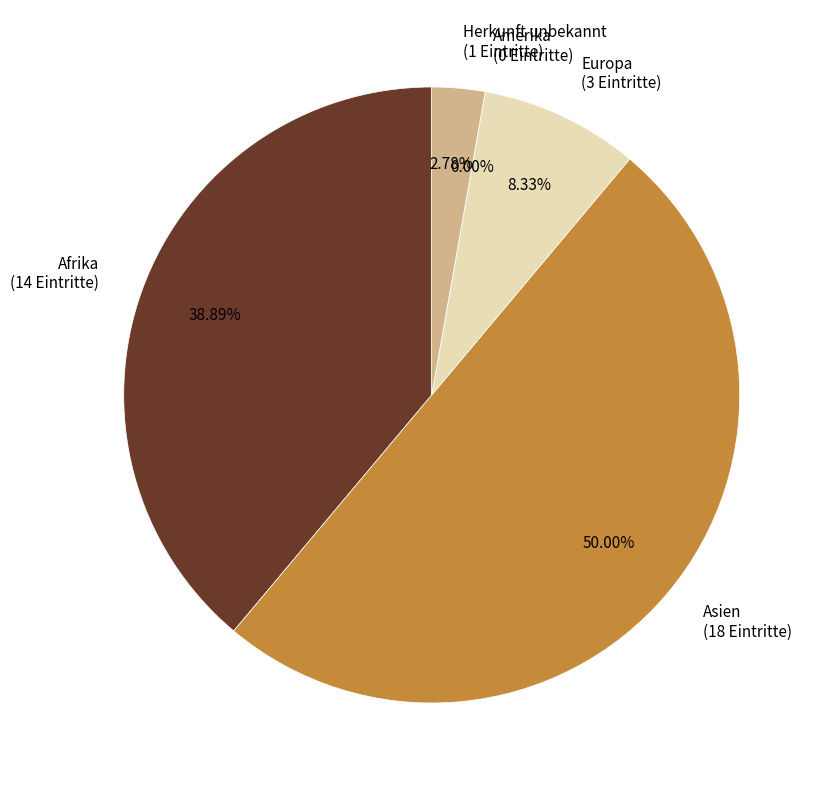

Is it true that Afrika is 39% of the pie?

True